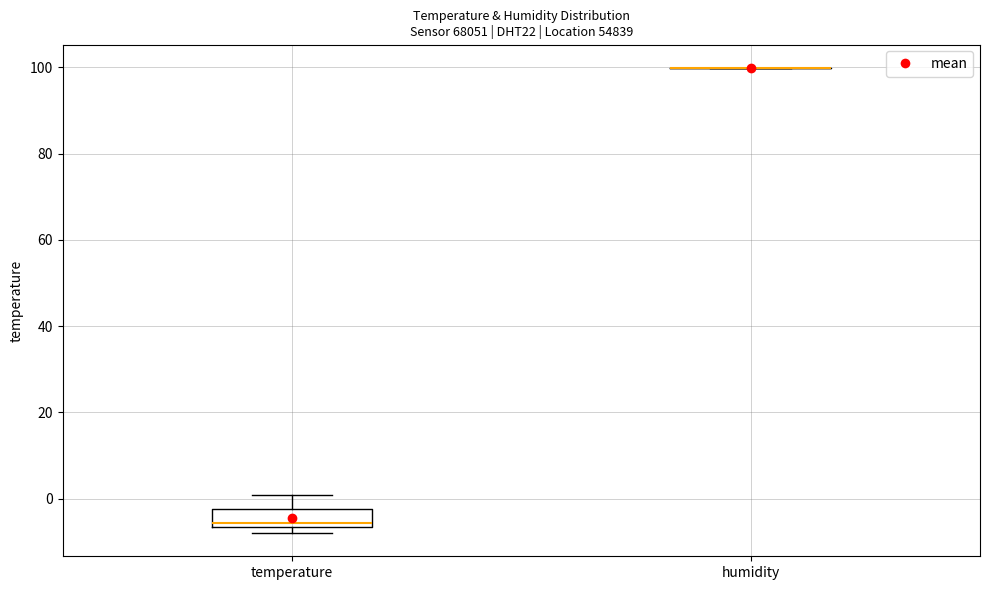

Reading left to right, read every box against the y-axis: the position of its median line, the range the box covers, and the ends of its whiskers. The values are not printed on the chart, so give them approximately, as read against the axis.

temperature: median -6 (just above the box's lower edge), box -6 to -2, whiskers -8 to 0
humidity: box collapsed to a line at 100, whiskers 100 to 100